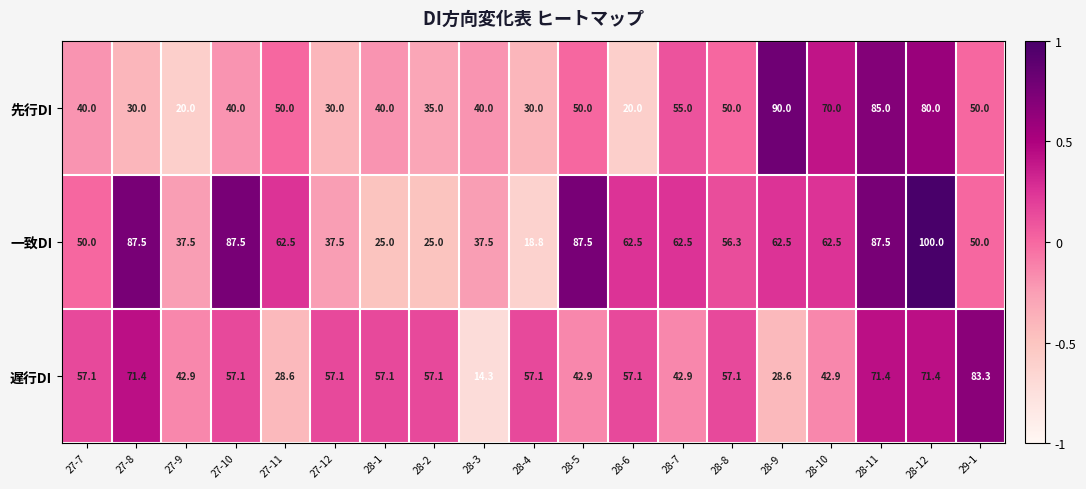

Rank the series by their average value, from lowest to highest.

先行DI, 遅行DI, 一致DI